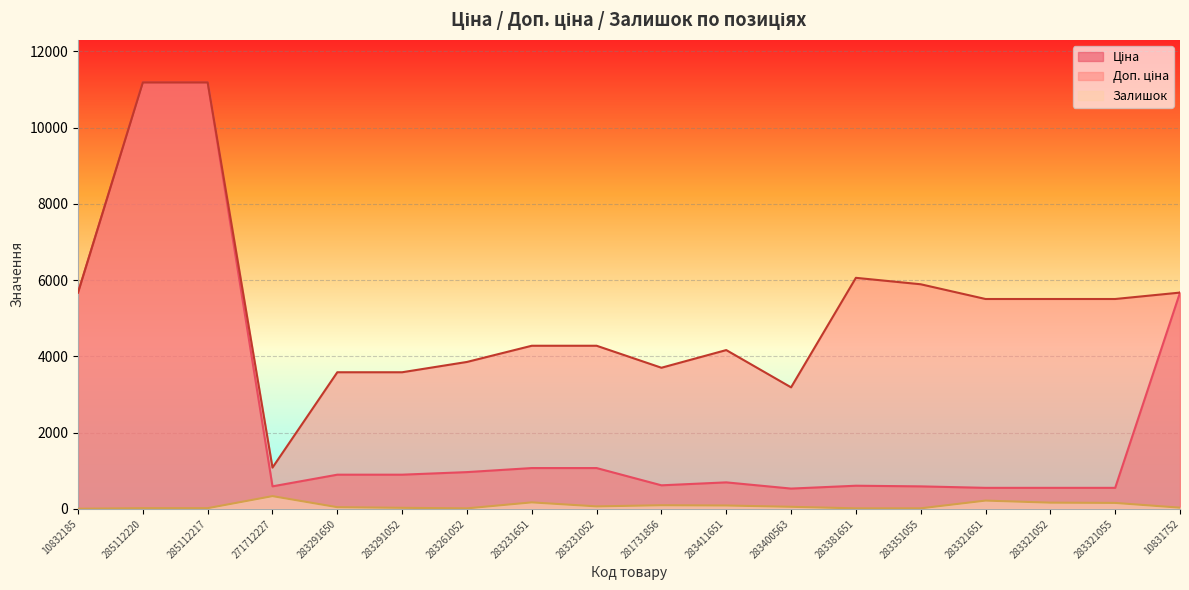

How many values in the Ціна series are below 895?

9